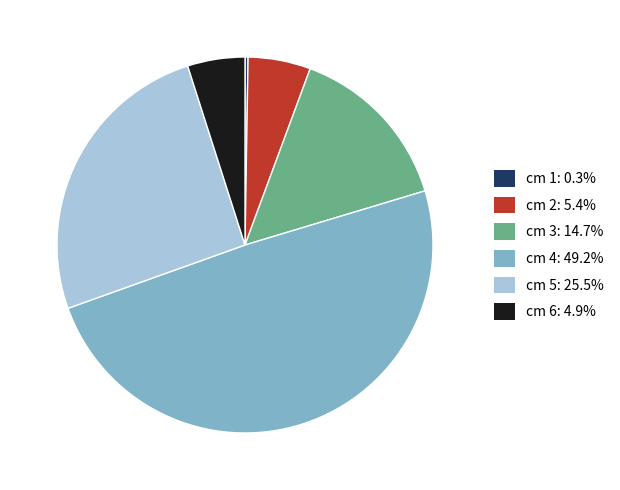

Combined, do cm 4: 49.2% and cm 6: 4.9% account for over 50%?

Yes